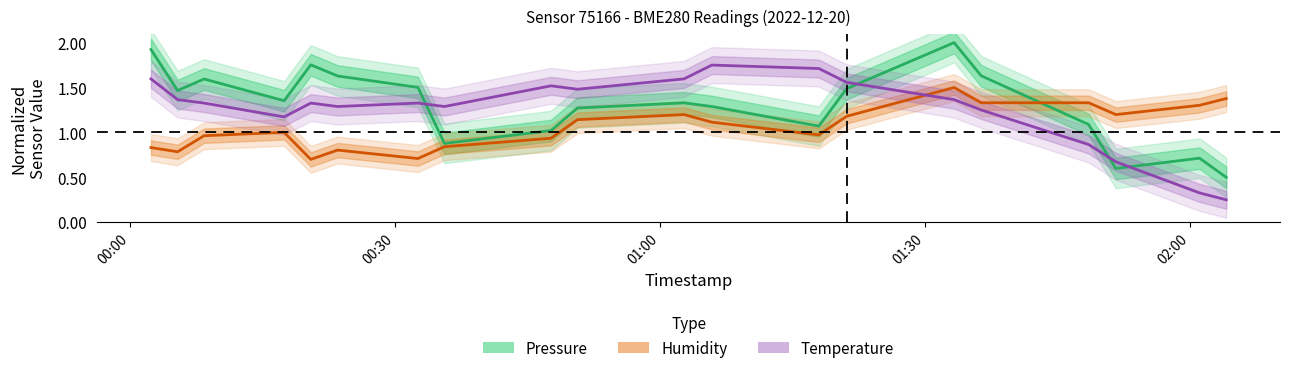

Rank the series by their maximum value, from lowest to highest.

Humidity (normalized), Temperature (normalized), Pressure (normalized)